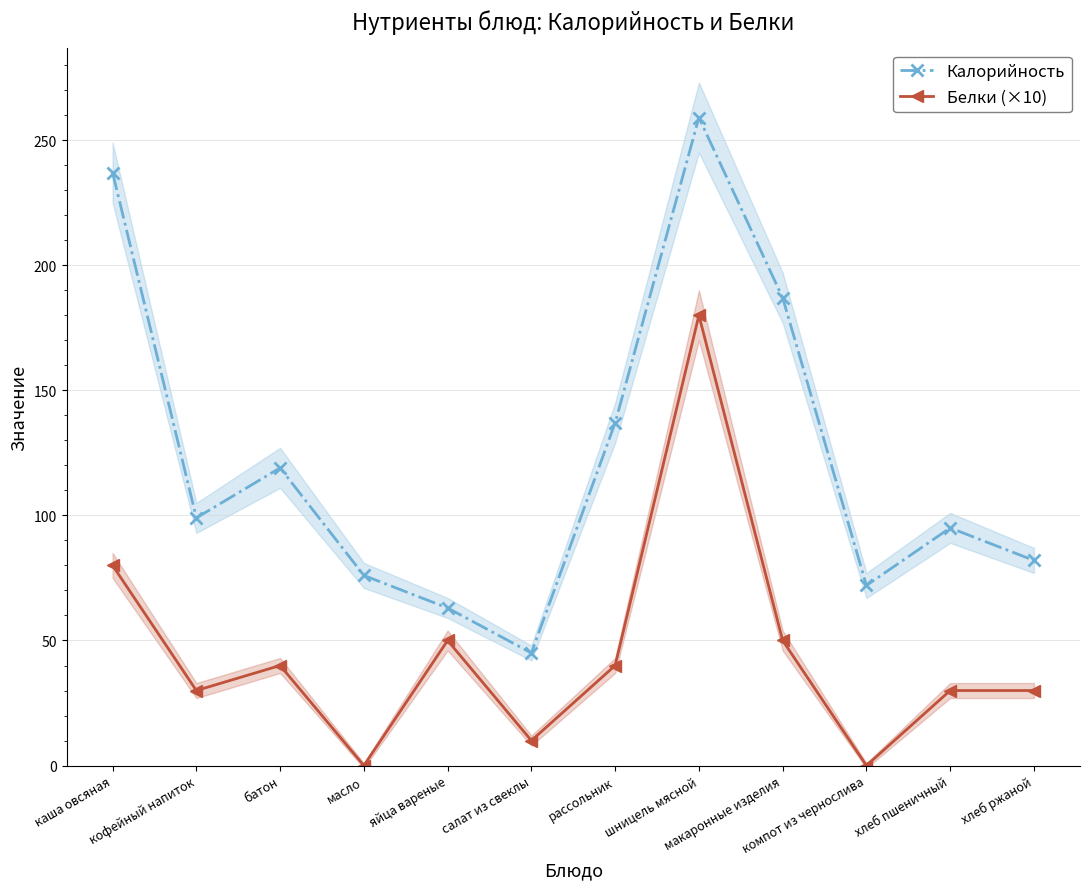

Which series has the largest range (max minus min)?

Калорийность